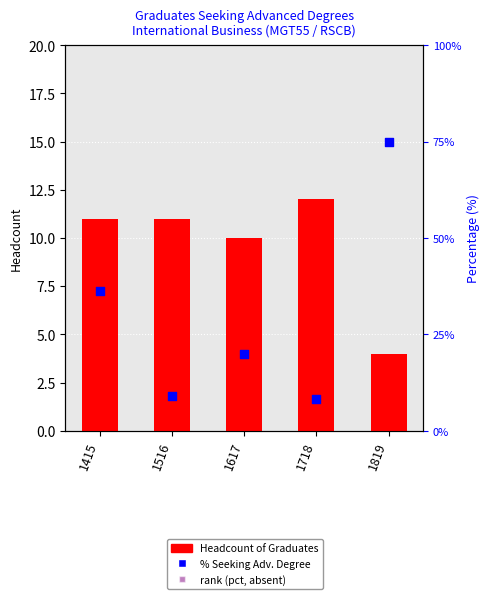

Is the value of Seeking Advanced Degree at 1617 greater than the value of rank (pct) at 1718?

No